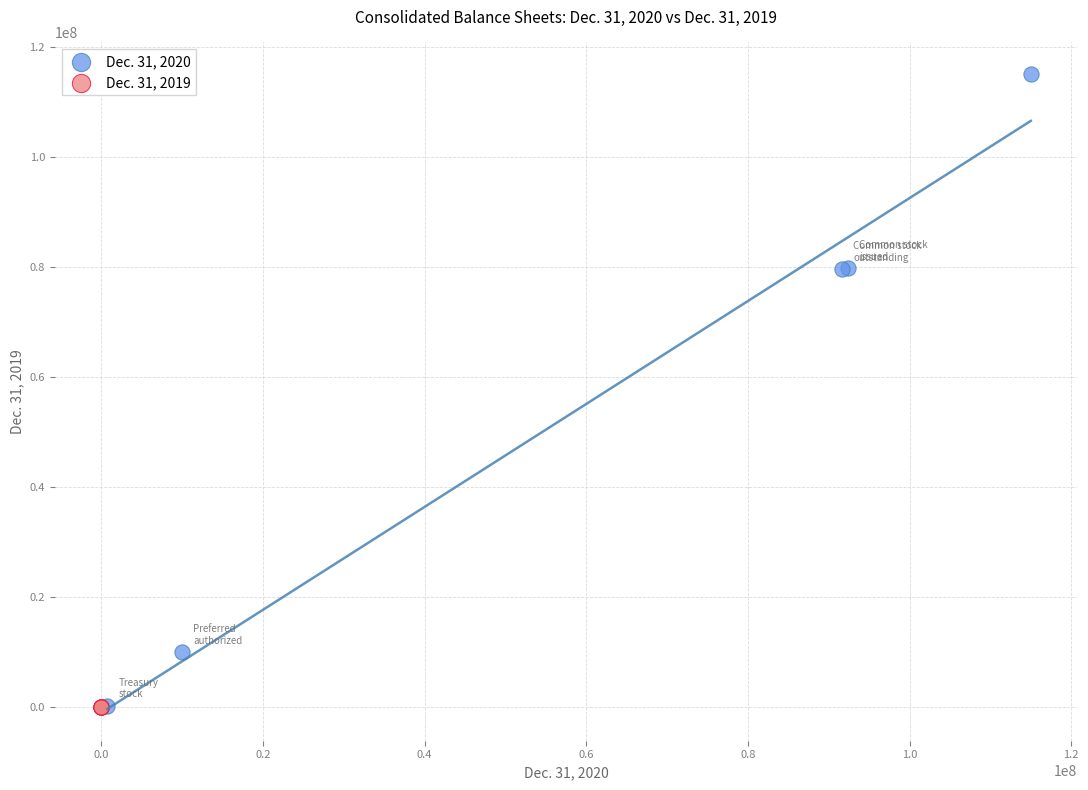

Which series has the largest Y range (max minus min)?

Dec. 31, 2020